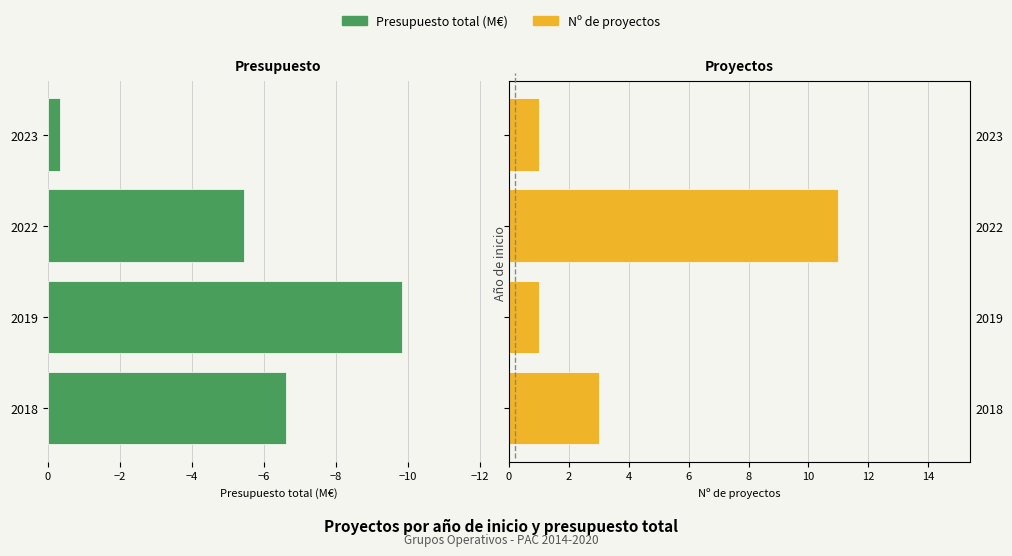

What are all the series names shown in the legend?

Presupuesto total (M€), Nº de proyectos